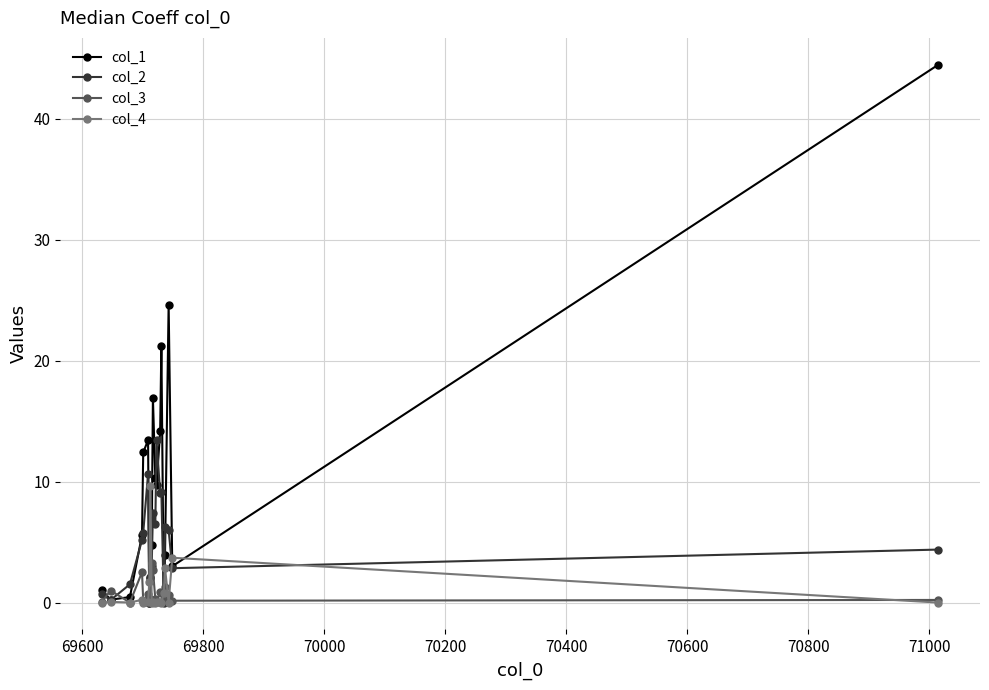

What is the value of the col_3 point at the 16th from the left?

1.3